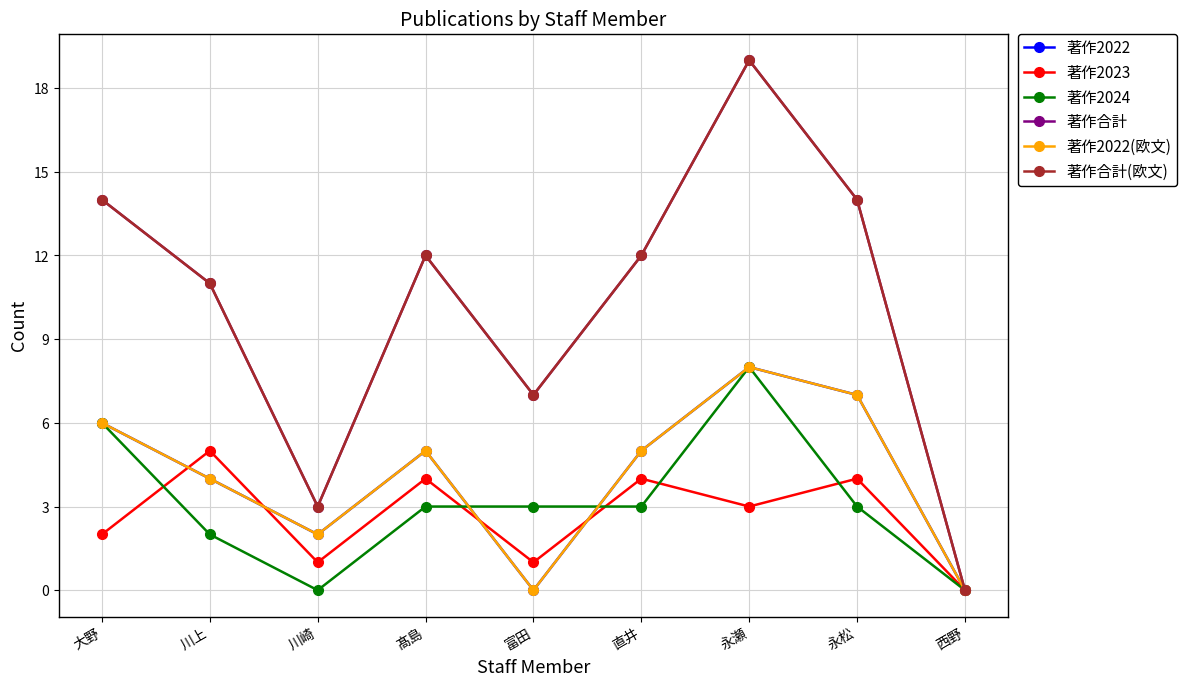

Which series has the largest total across all categories?

著作合計